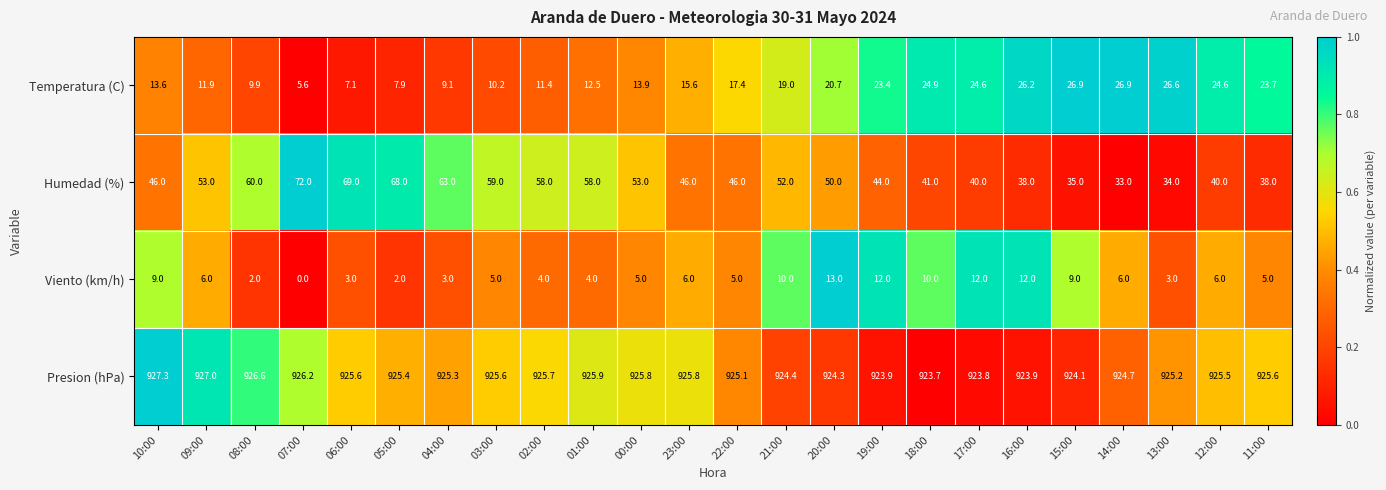

What is the difference between the maximum and second lowest values in the Presion (hPa) series?

3.5